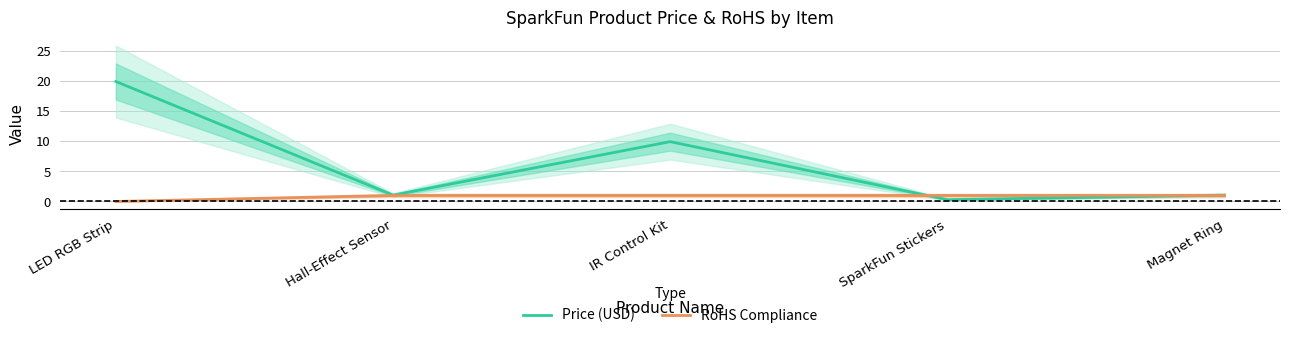

Between Hall-Effect Sensor and SparkFun Stickers, which series saw the biggest shift?

Price (USD)